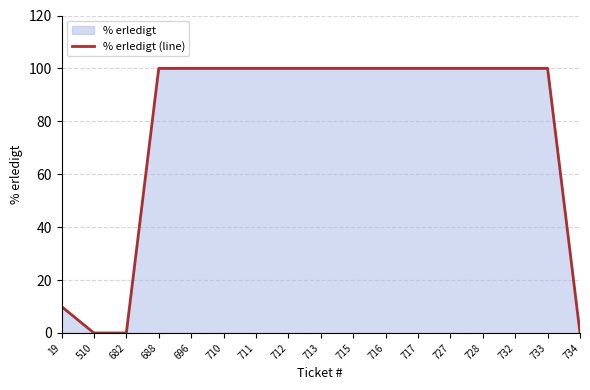

The chart shows a value of -31 at 682. True or false?

False